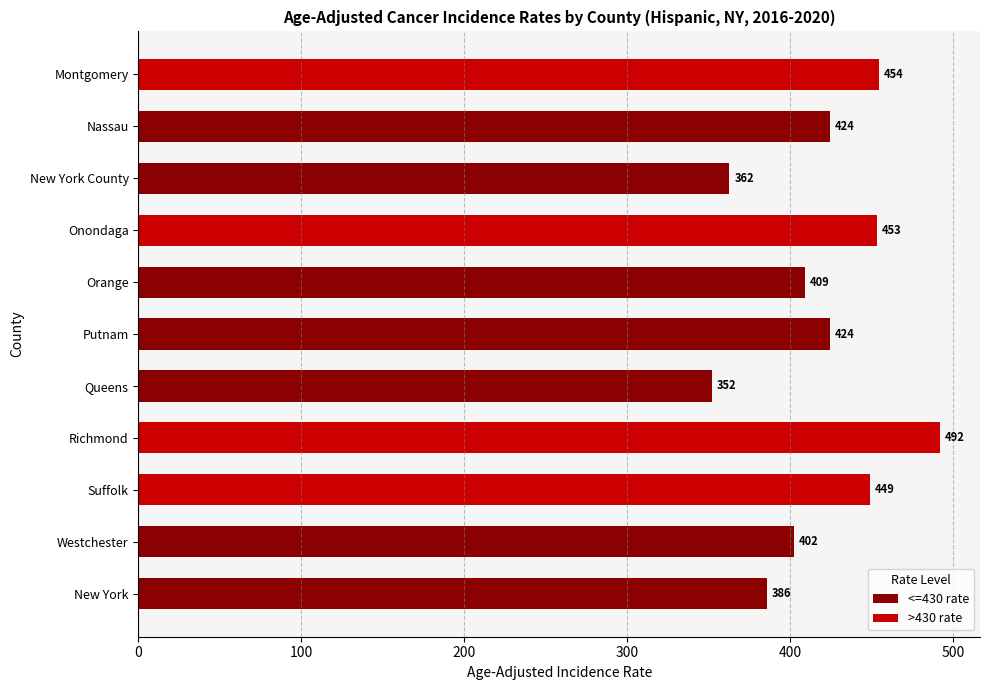

What is the maximum value shown in the chart?

492.1